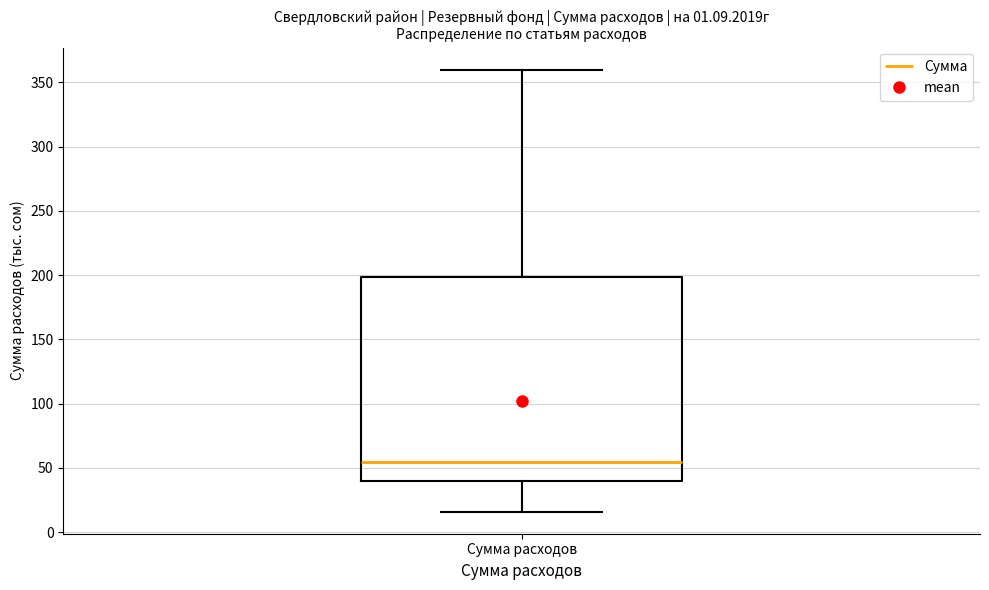

Read this box plot against the y-axis: the position of the median line, the range covered by the box, and the ends of both whiskers. The values are not printed on the chart, so give them approximately, as read against the axis.

median 55, box 40 to 200, whiskers 15 to 360